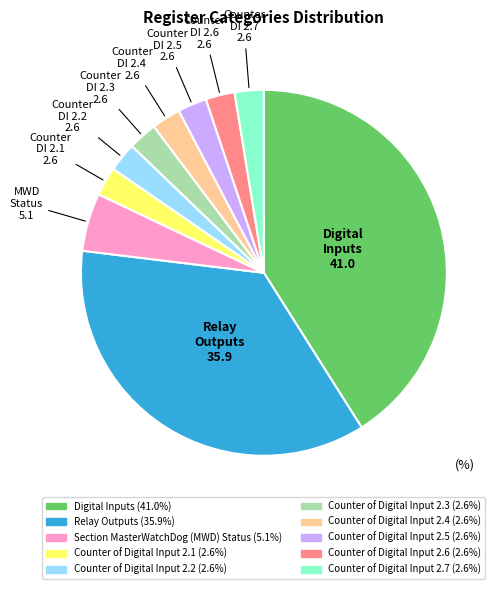

Between Digital Inputs and Counter of Digital Input 2.6, which is larger?

Digital Inputs